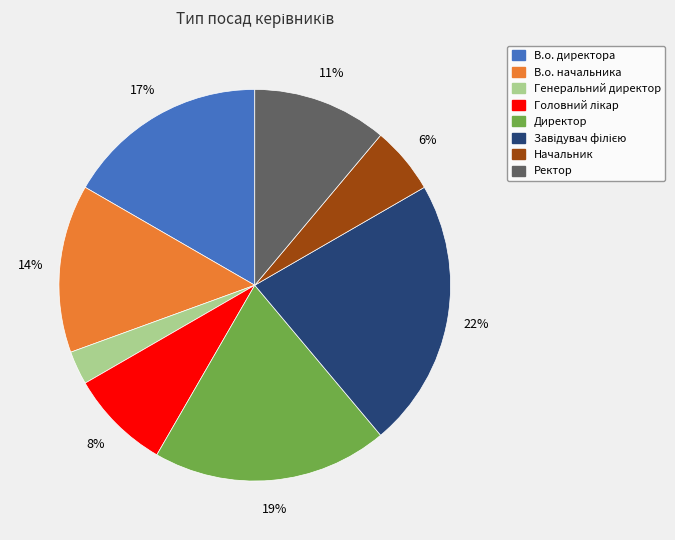

True or false: Директор accounts for 19% of the total.

True